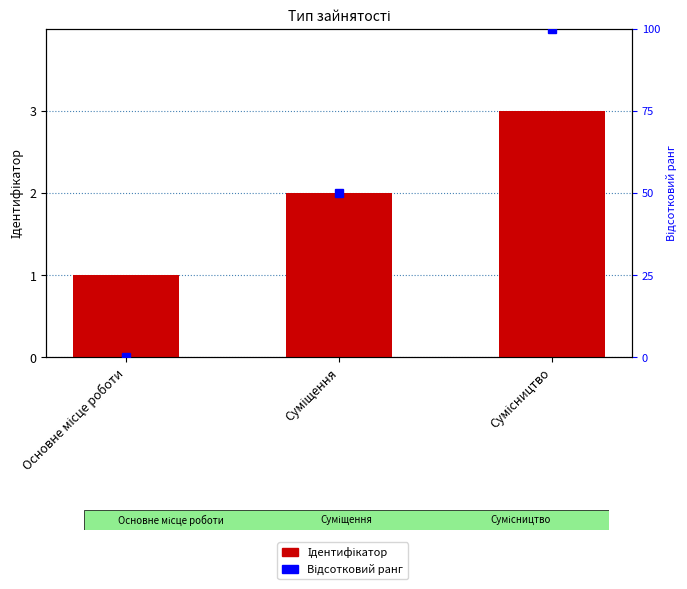

Between Основне місце роботи and Суміщення, which series saw the biggest shift?

Відсотковий ранг